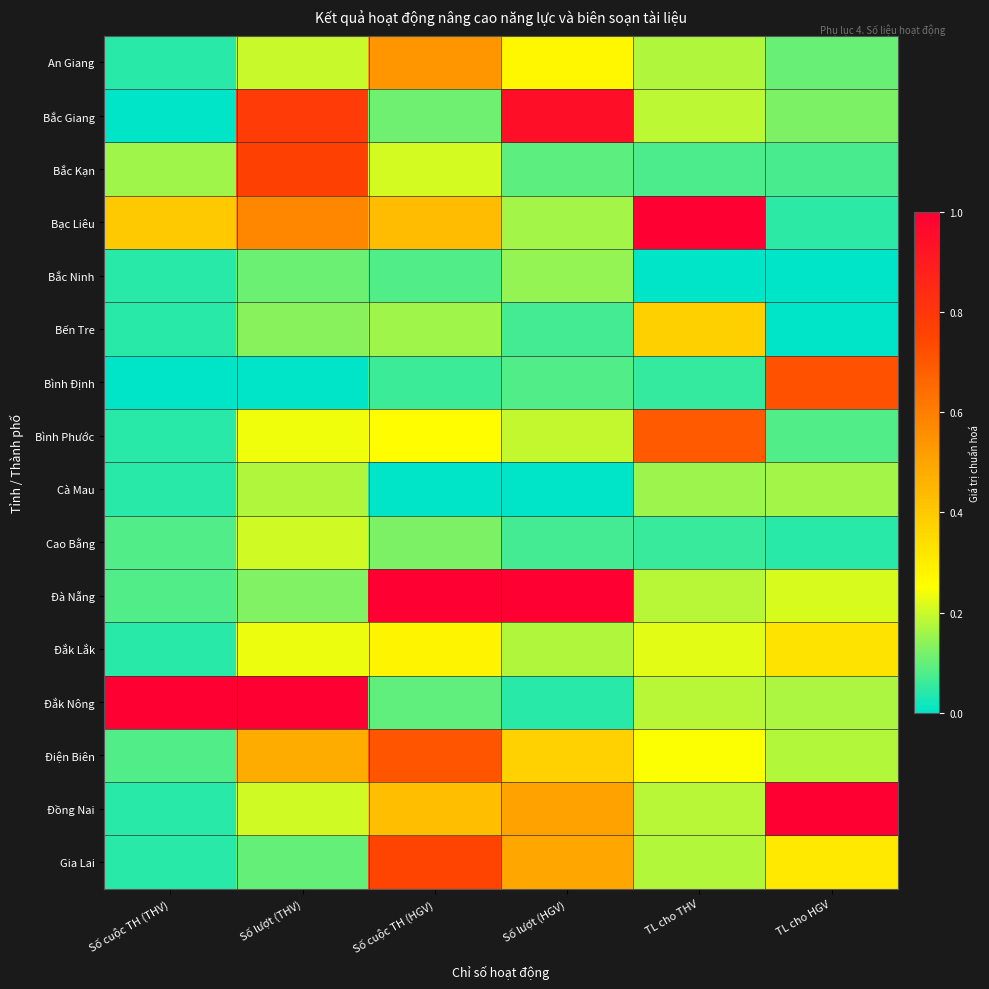

List the series in order of their peak value, lowest first.

Bắc Ninh, Cà Mau, Cao Bằng, Đắk Lắk, Bến Tre, An Giang, Bình Phước, Điện Biên, Bình Định, Gia Lai, Bắc Kạn, Bắc Giang, Bạc Liêu, Đà Nẵng, Đắk Nông, Đồng Nai